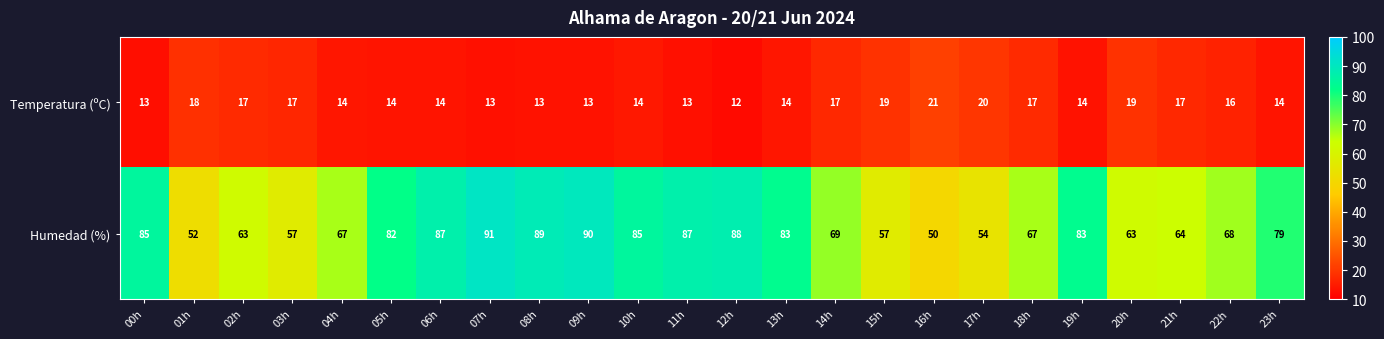

What is the lowest value of the Humedad (%) series?

50